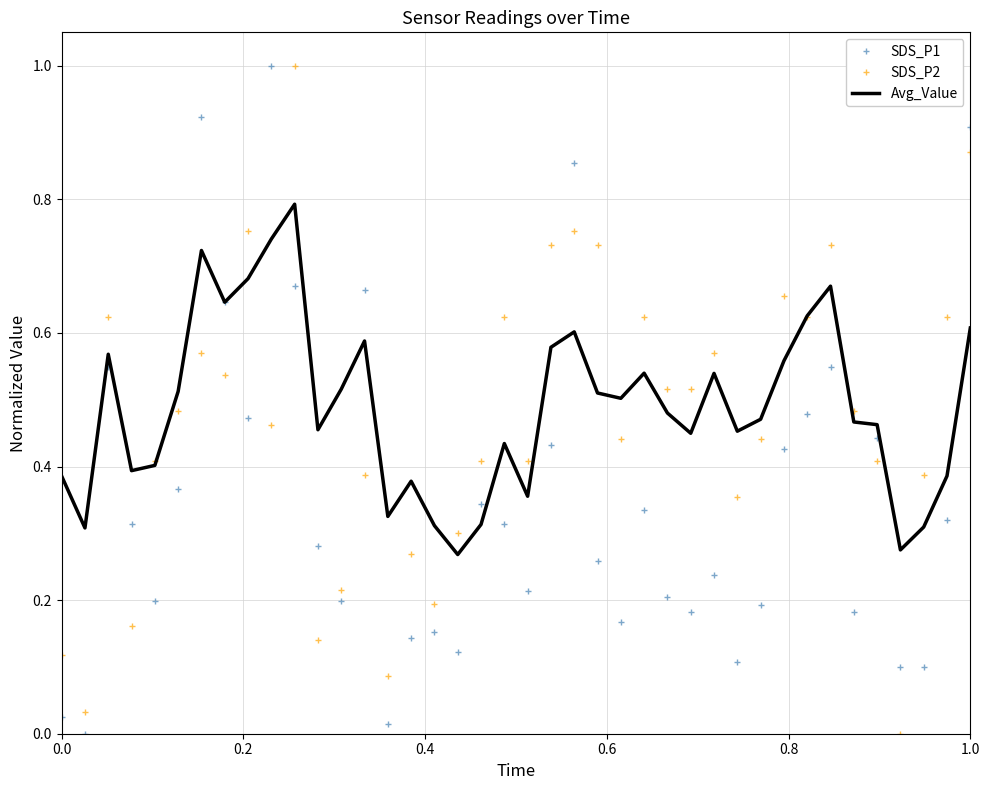

What is the difference between the maximum and minimum values in the SDS_P2 series?

1.0